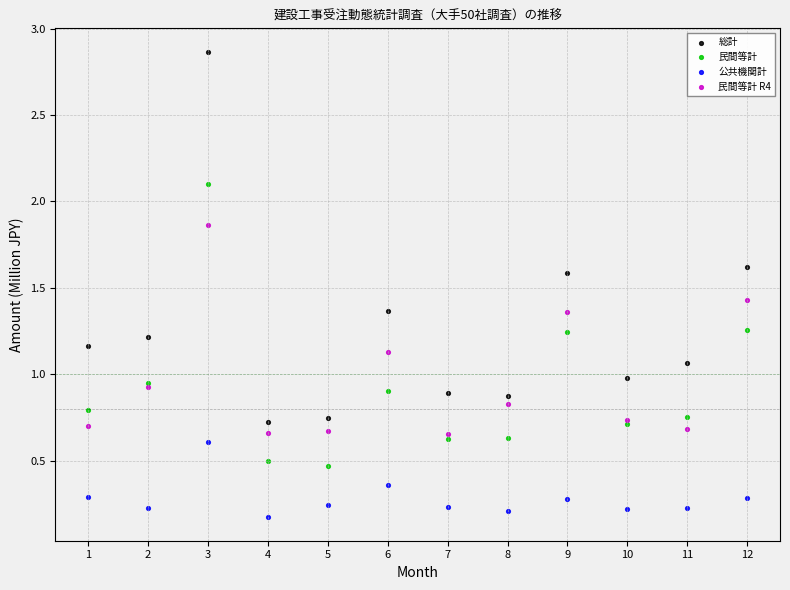

What are all the series names shown in the legend?

総計, 民間等計, 公共機関計, 民間等計 R4